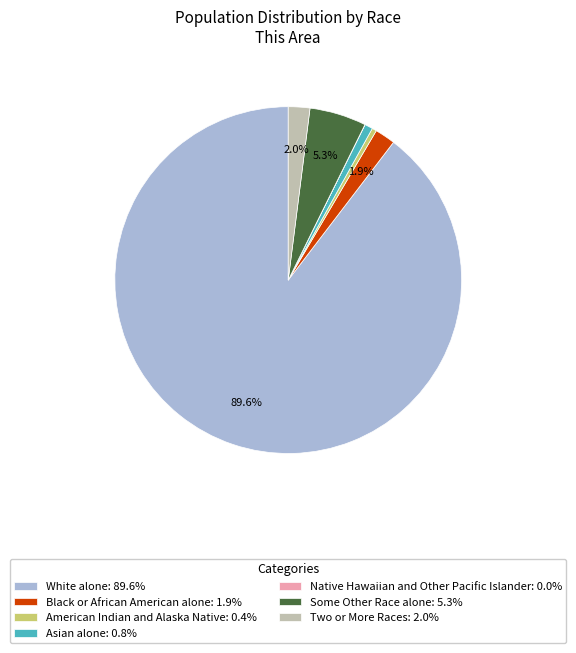

To the nearest percent, what portion does Some Other Race alone represent?

5%